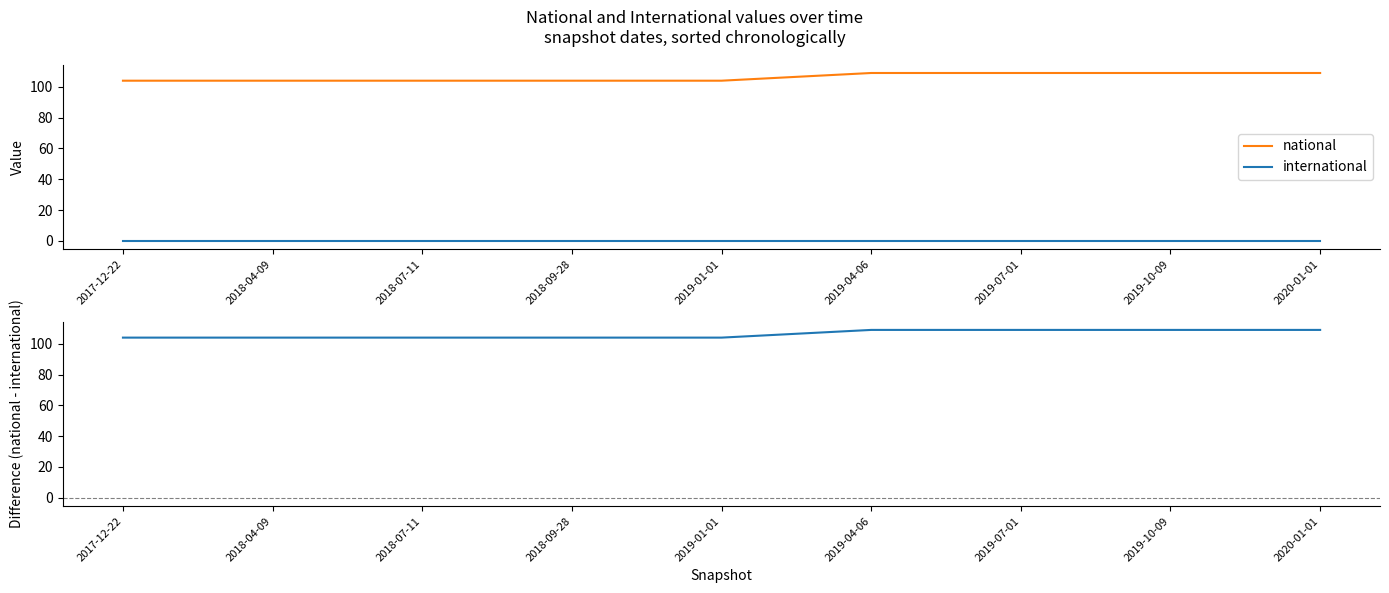

Reading left to right, transcribe all the data shown in this chart.

national: 2017-12-22=104	2018-04-09=104	2018-07-11=104	2018-09-28=104	2019-01-01=104	2019-04-06=109	2019-07-01=109	2019-10-09=109	2020-01-01=109
international: 2017-12-22=0	2018-04-09=0	2018-07-11=0	2018-09-28=0	2019-01-01=0	2019-04-06=0	2019-07-01=0	2019-10-09=0	2020-01-01=0
national - international: 2017-12-22=104	2018-04-09=104	2018-07-11=104	2018-09-28=104	2019-01-01=104	2019-04-06=109	2019-07-01=109	2019-10-09=109	2020-01-01=109